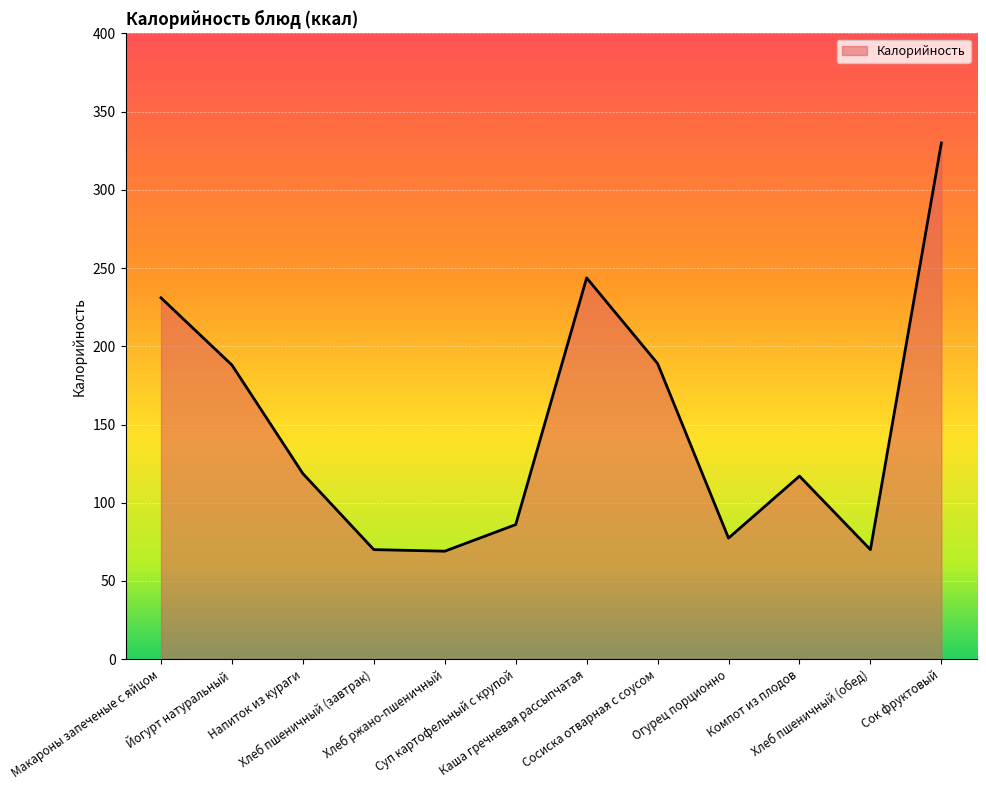

How many interior local valleys (lower than both neighbors) does the data have?

3